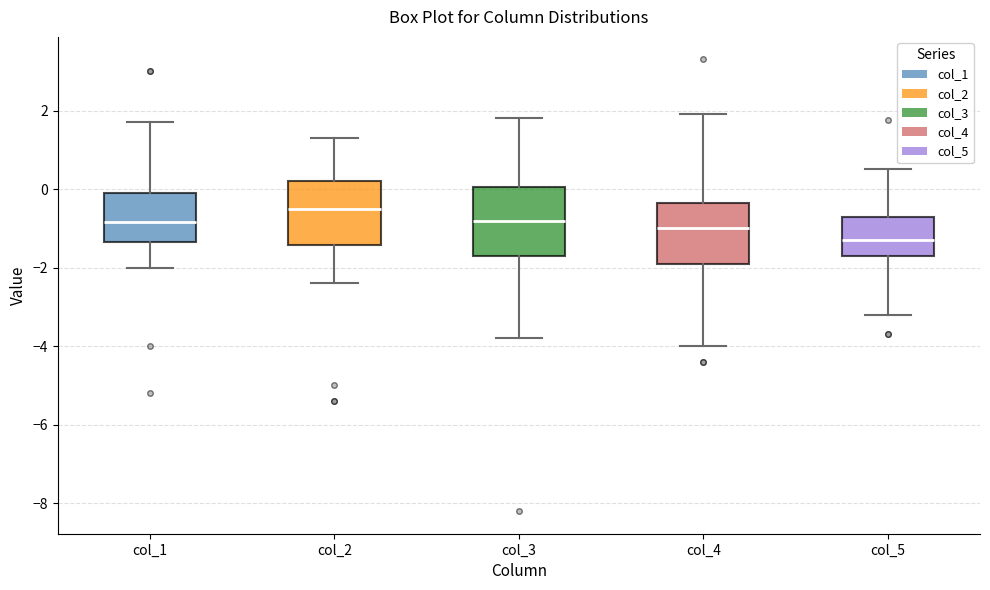

Where is the lower edge of the box for col_5 on the y-axis? The values are not printed on the chart, so give them approximately, as read against the axis.

-1.6